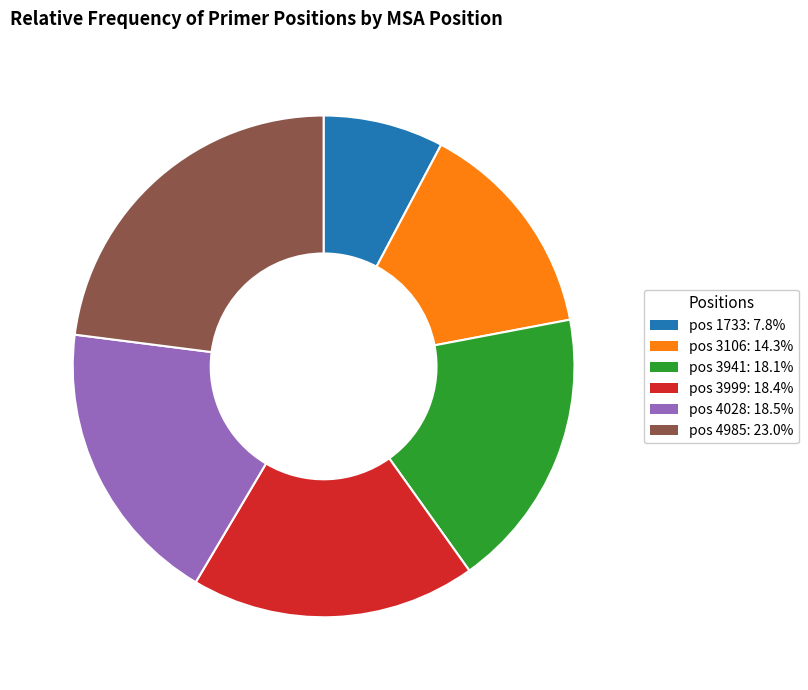

What is the ratio of the value at pos 3106: 14.3% to the value at pos 4028: 18.5%?

0.8